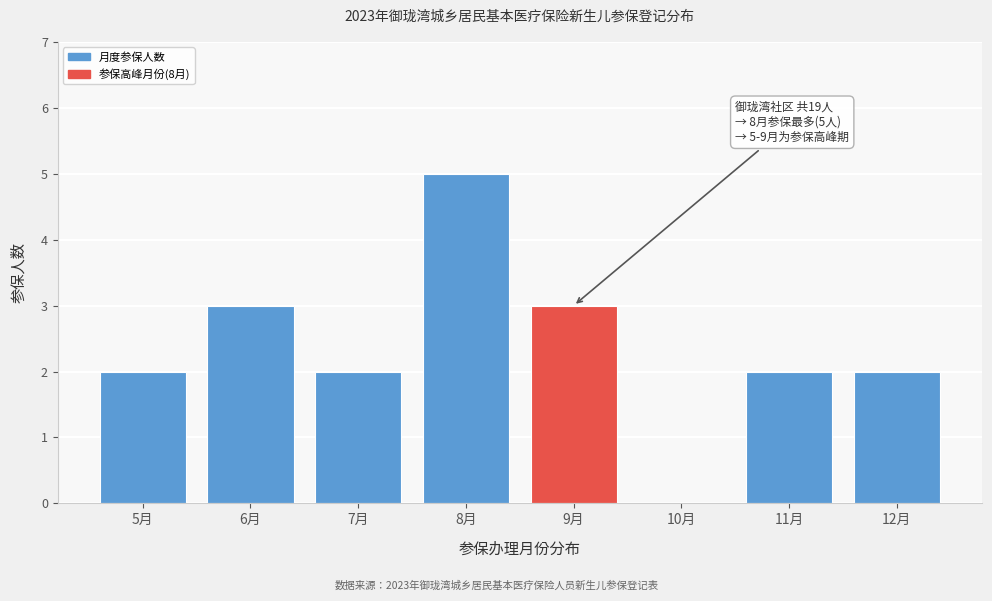

Reading left to right, extract all data points from this chart.

5月=2	6月=3	7月=2	8月=5	9月=3	10月=0	11月=2	12月=2